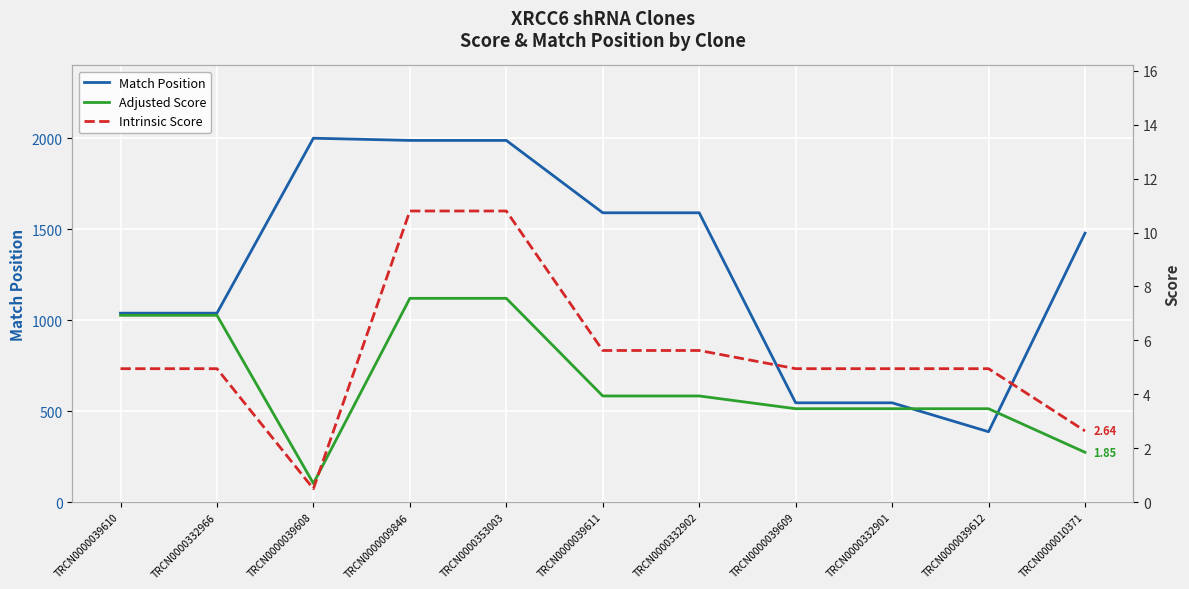

Which series has the largest total across all categories?

Match Position